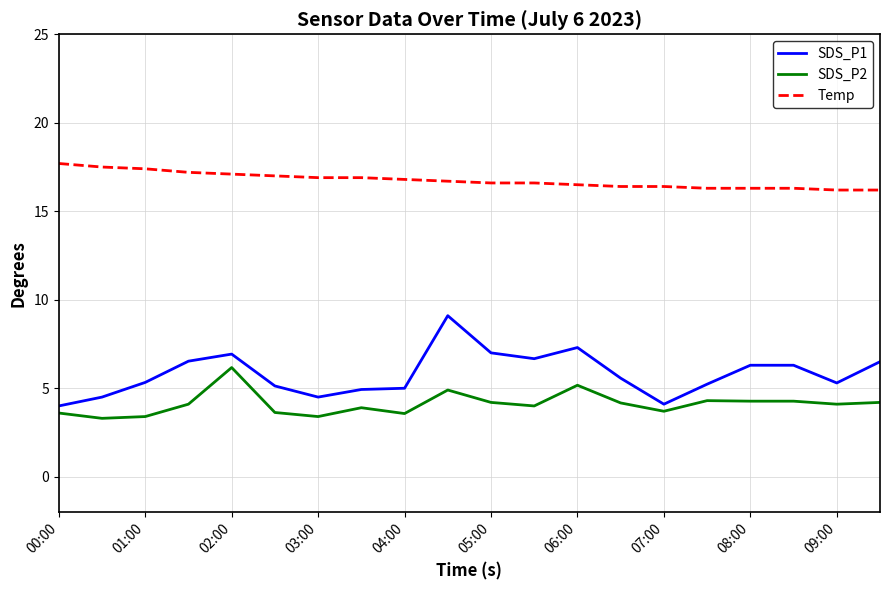

What is the difference between the maximum and minimum values in the SDS_P1 series?

5.1